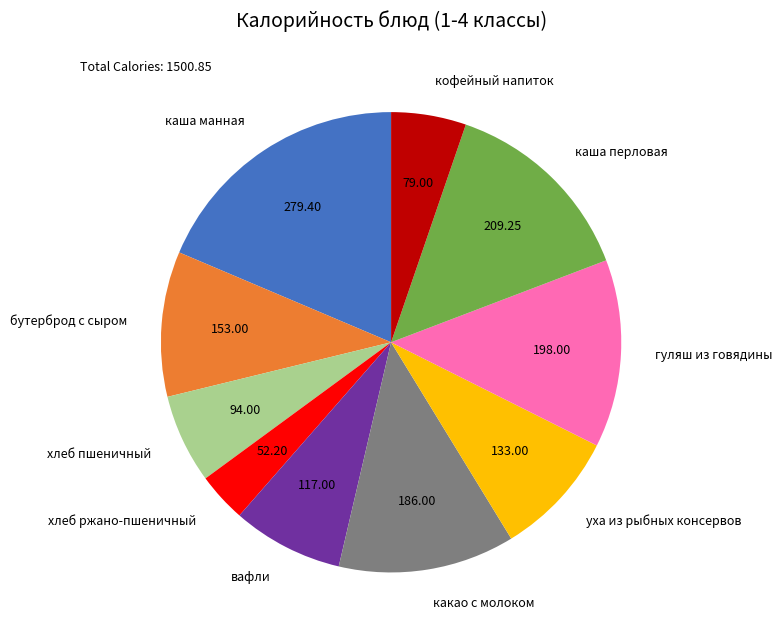

Is the sum of вафли and какао с молоком greater than half?

No